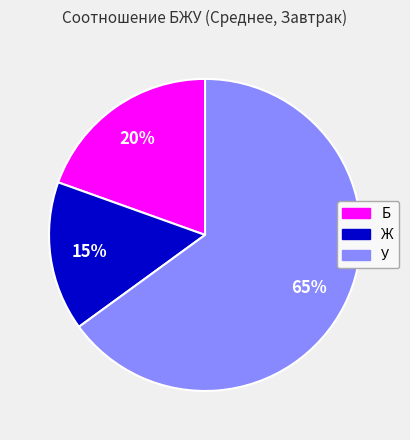

How many slices are in this pie chart?

3